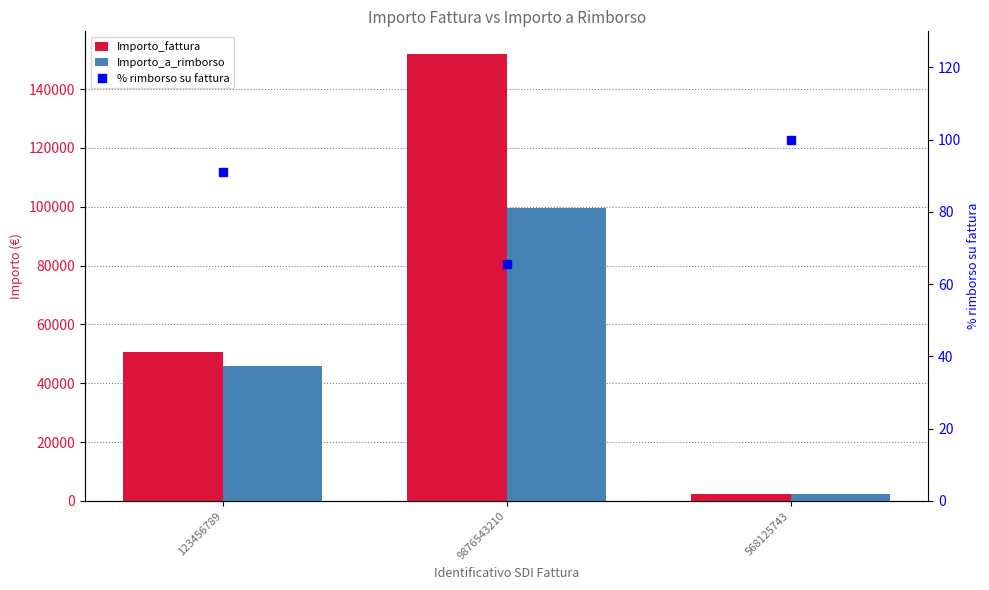

Is the value of % rimborso su fattura at 123456789 greater than the value of Importo_fattura at 9876543210?

No